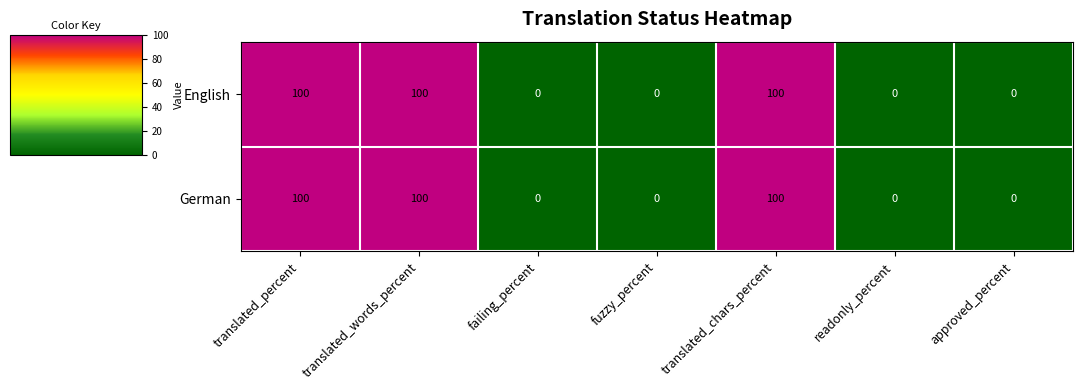

What is the total value across all series at translated_chars_percent?

200